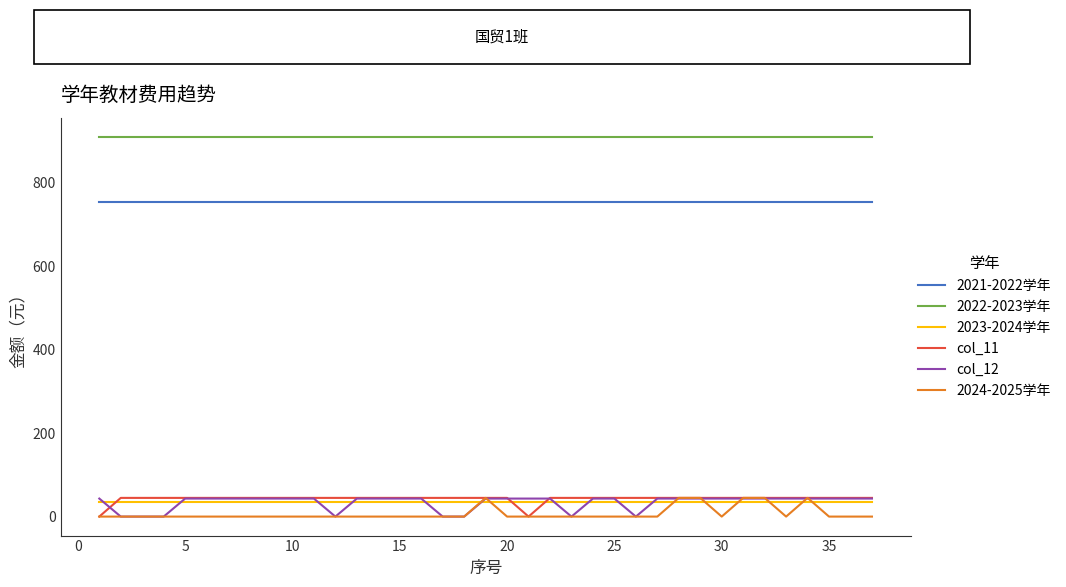

Which series has the largest total across all categories?

2022-2023学年